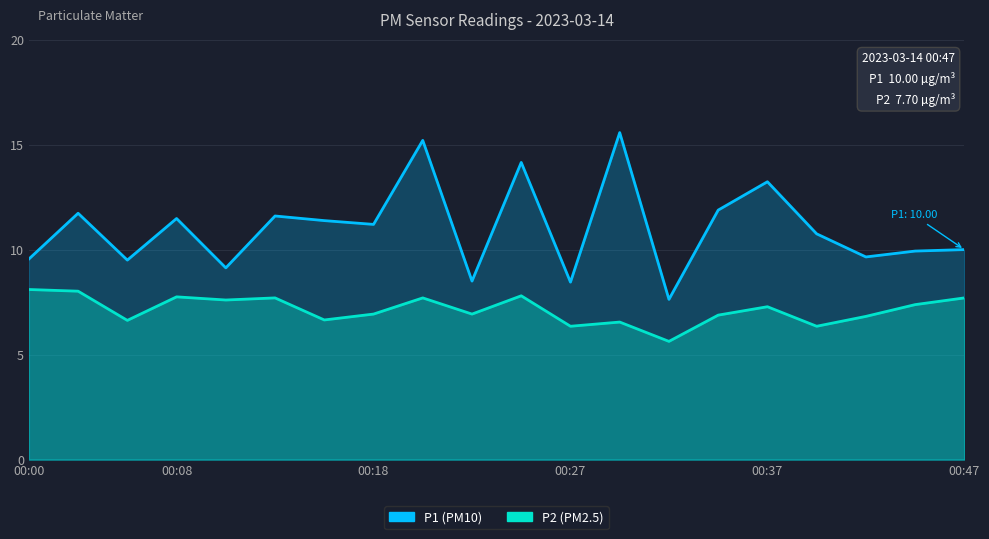

List the series in order of their peak value, highest first.

P1, P2